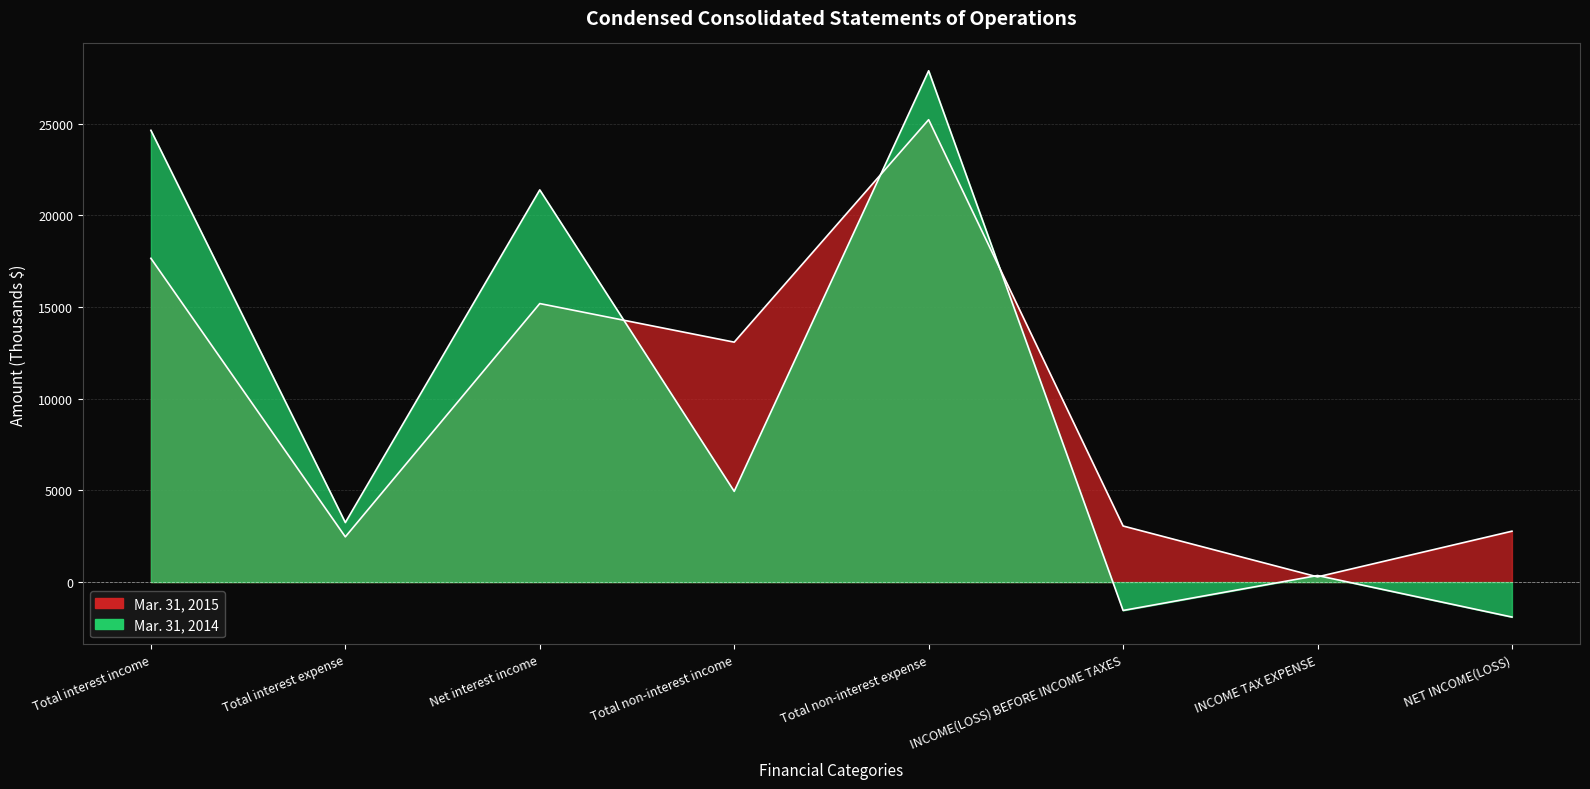

Between Total interest income and INCOME TAX EXPENSE, which series saw the biggest shift?

Mar. 31, 2014